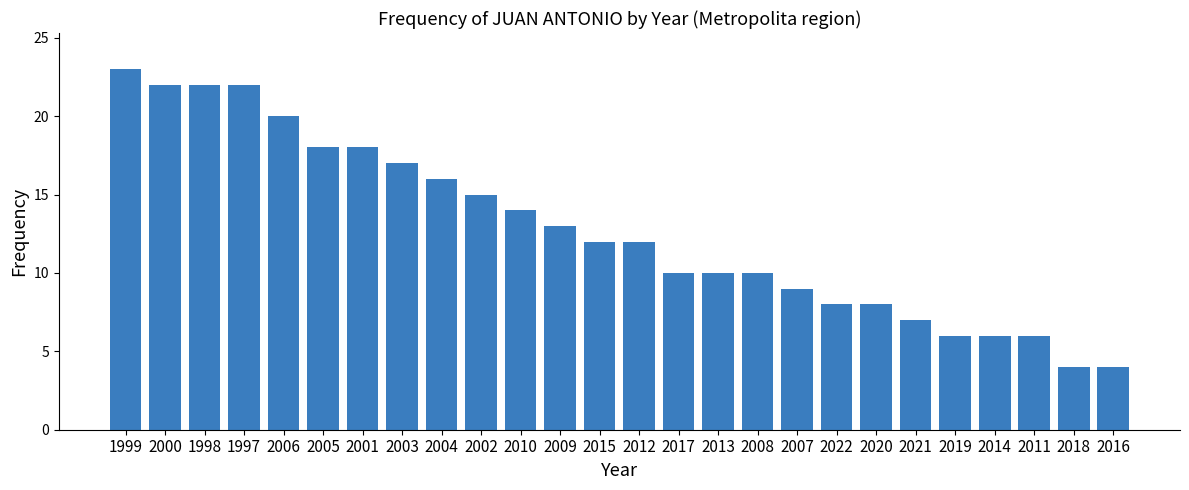

Does the chart contain stacked bars?

No